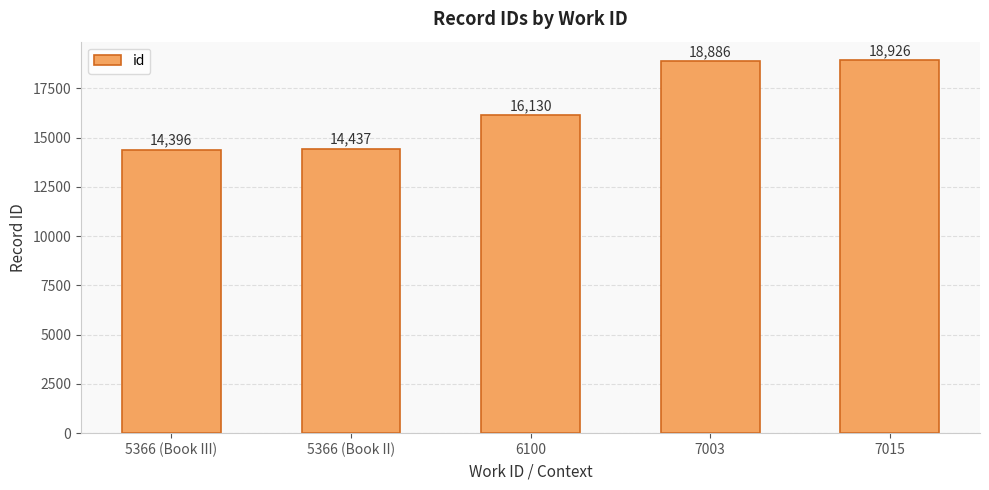

List the labels in order of value, smallest first.

5366 (Book III), 5366 (Book II), 6100, 7003, 7015